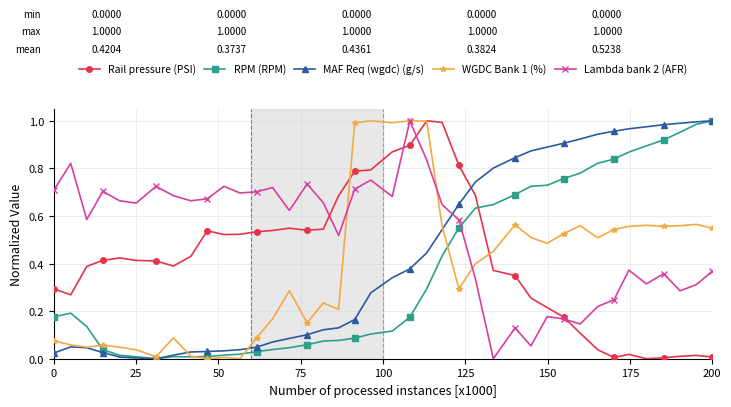

True or false: Rail pressure (PSI) has more than 0 interior local peaks.

True